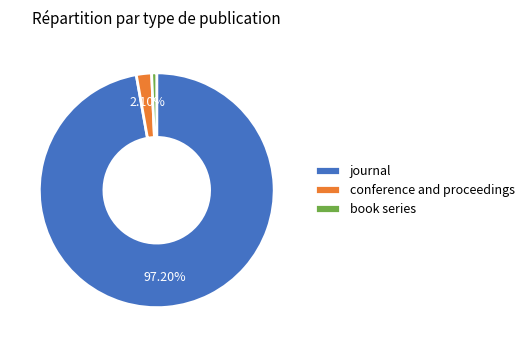

What is the largest slice in the pie chart?

journal